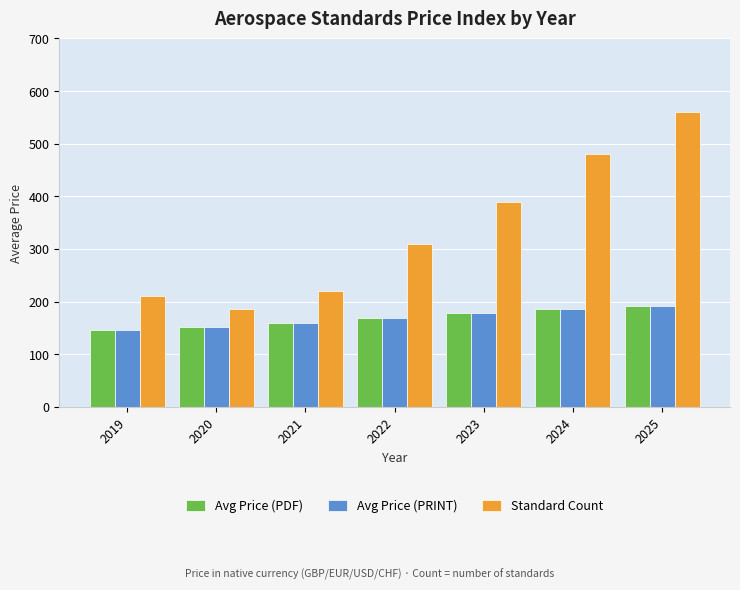

Reading left to right, extract all data points from this chart.

Avg Price (PDF): 2019=145	2020=152	2021=160	2022=168	2023=178	2024=185	2025=192
Avg Price (PRINT): 2019=145	2020=152	2021=160	2022=168	2023=178	2024=185	2025=192
Standard Count: 2019=210	2020=185	2021=220	2022=310	2023=390	2024=480	2025=560